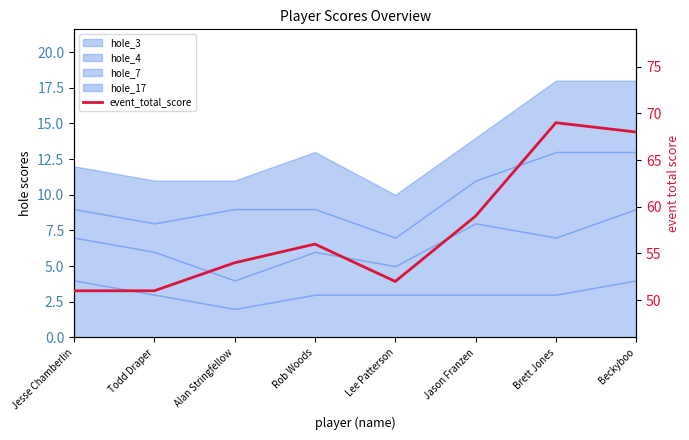

What is the greatest value displayed?

69